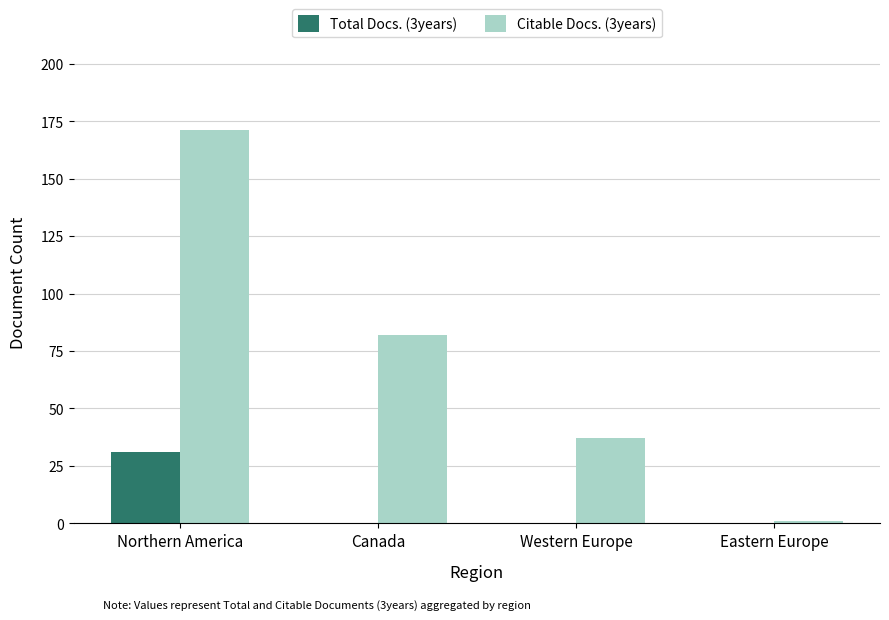

Are the bars grouped side by side (vs. stacked)?

Yes